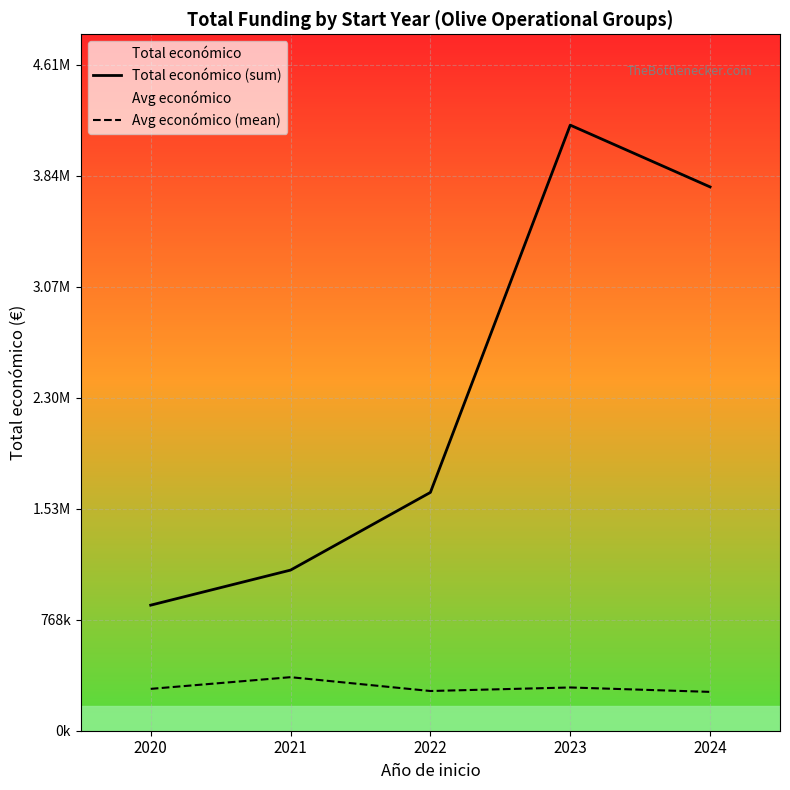

Between 2024 and 2022, which is larger?

2024